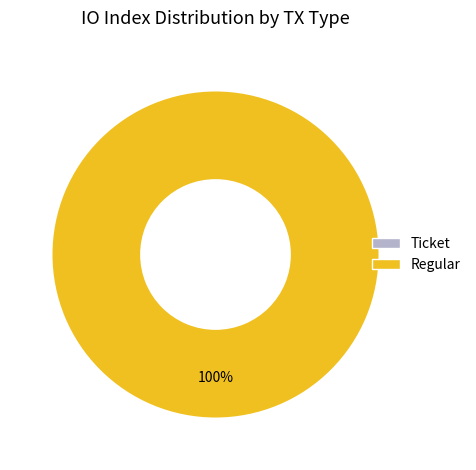

Count the number of slices in the pie.

2